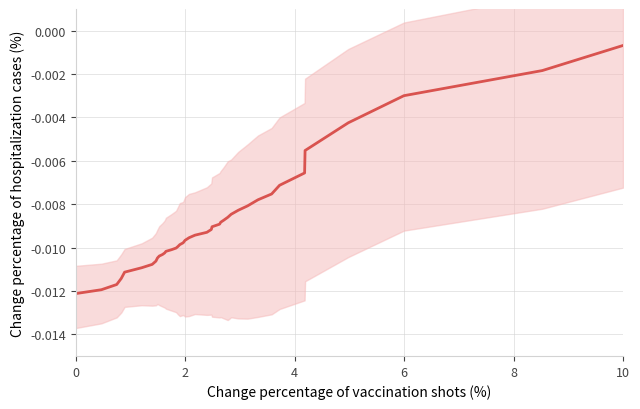

Does the chart display data point markers on the line(s)?

No